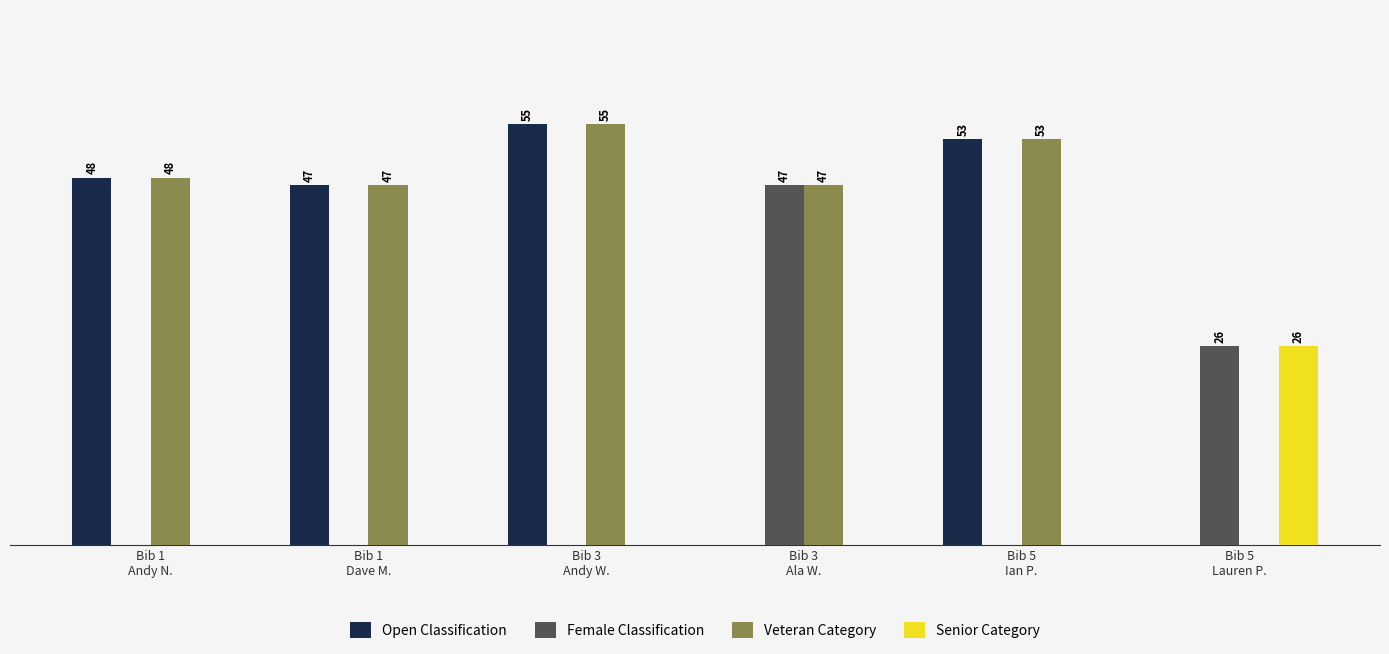

Which series has the largest total across all categories?

Veteran Category